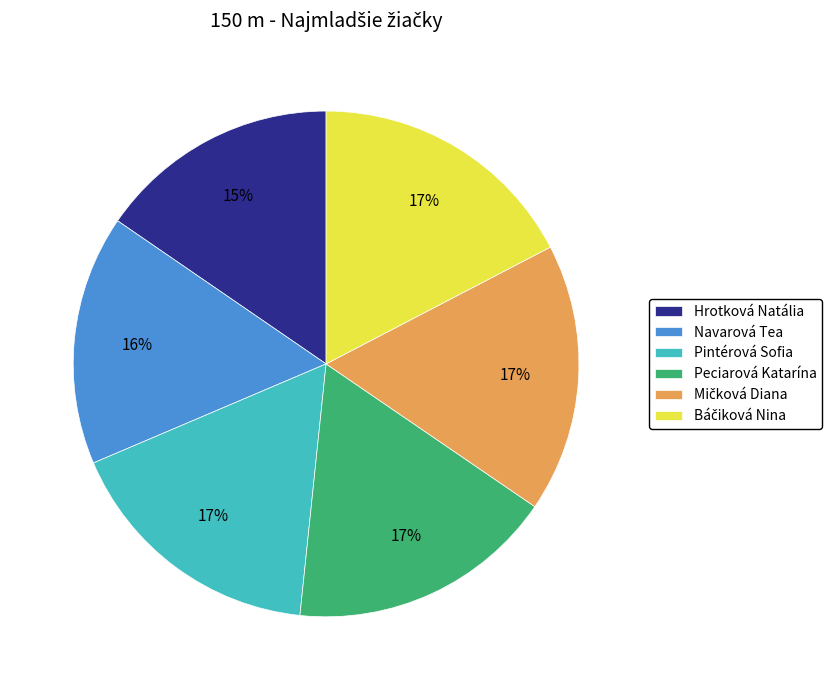

To the nearest percent, what is the average slice percentage?

17%